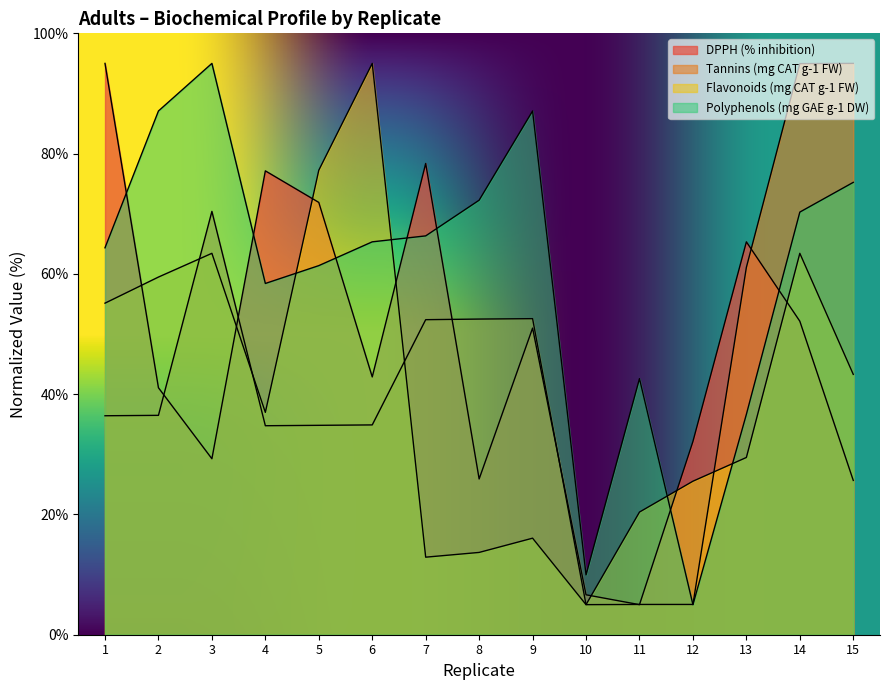

The value of Flavonoids (mg CAT g-1 FW) at 11 is 7.7. True or false?

False